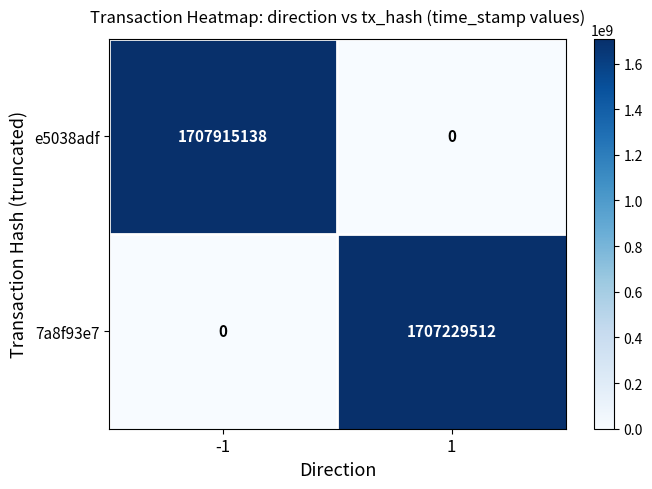

Read the e5038adf value at -1, to the nearest 100.

1707915100